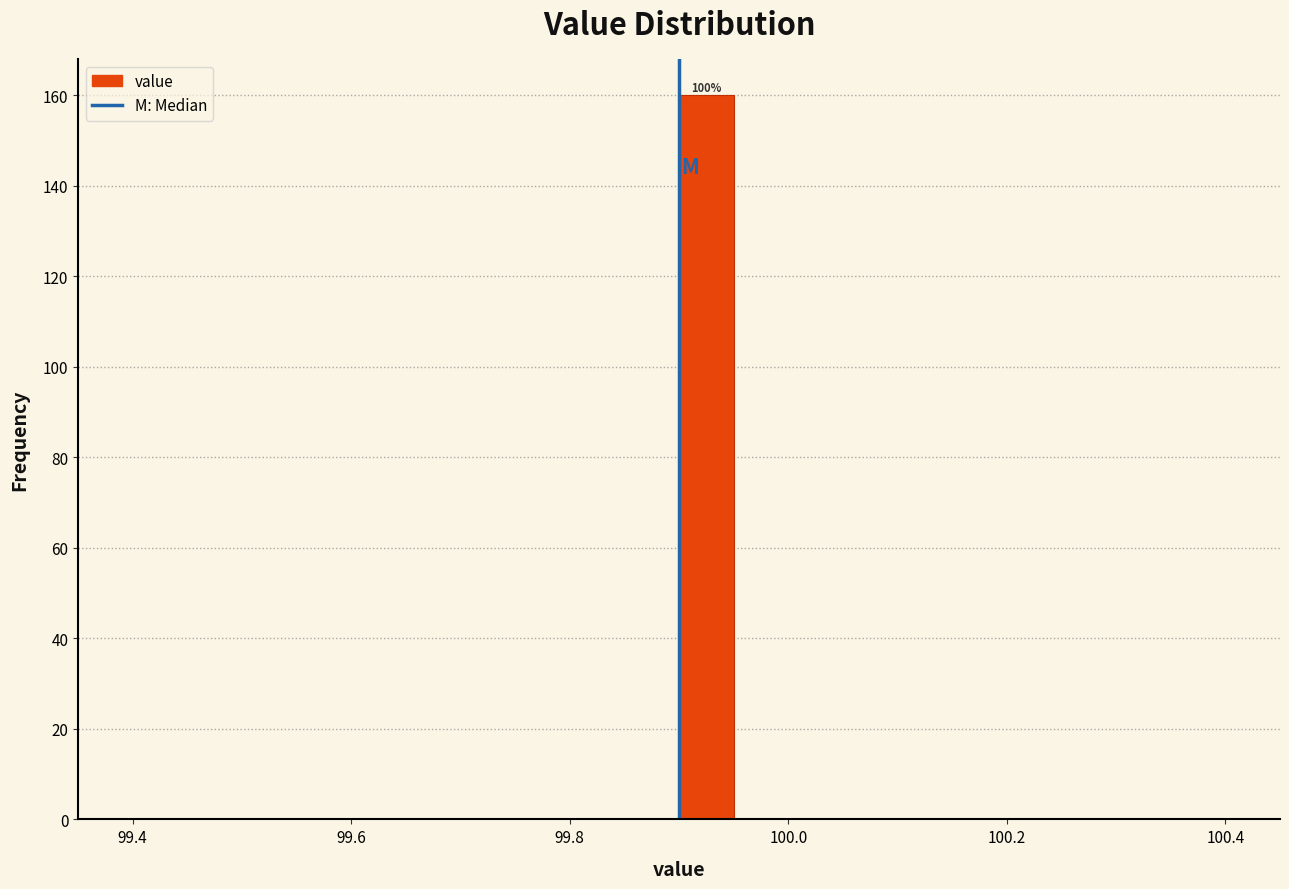

Around what value on the x-axis is the tallest bar? Give the approximate position of its centre, as read against the axis.

99.92